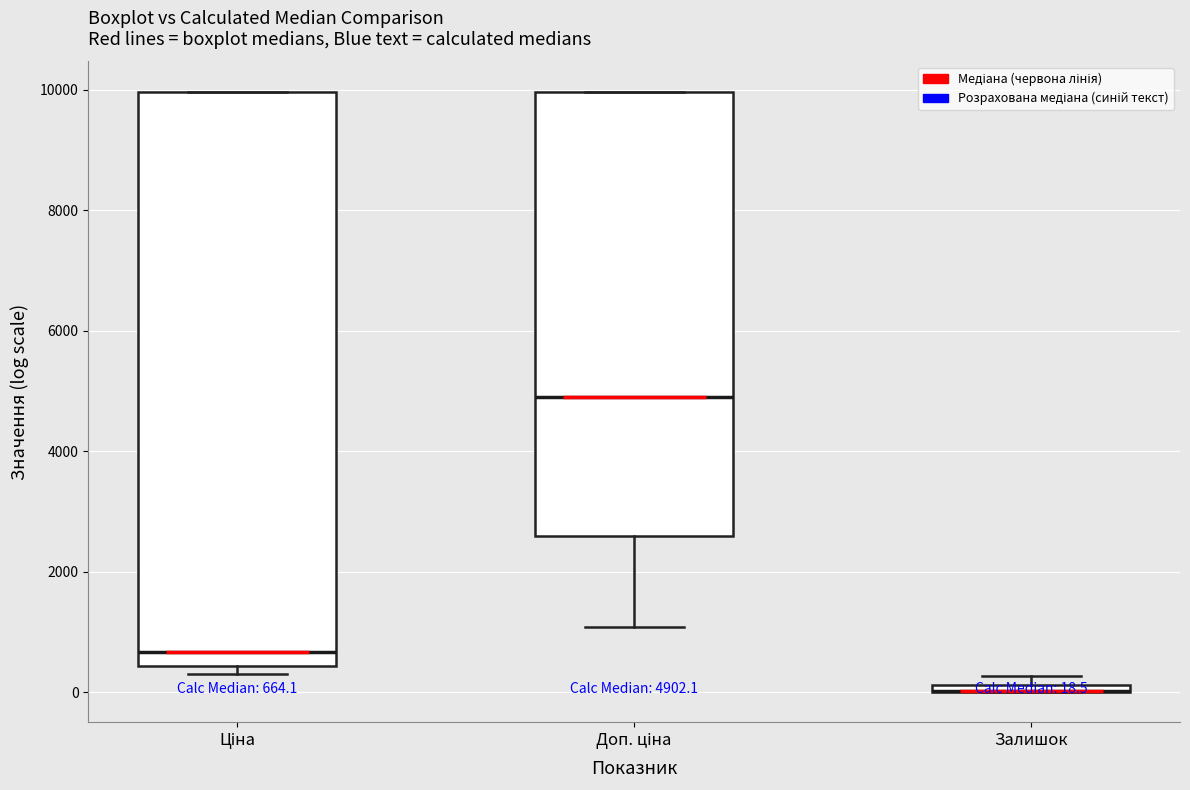

Comparing the boxes themselves (not the whiskers), which one is the tallest?

Ціна